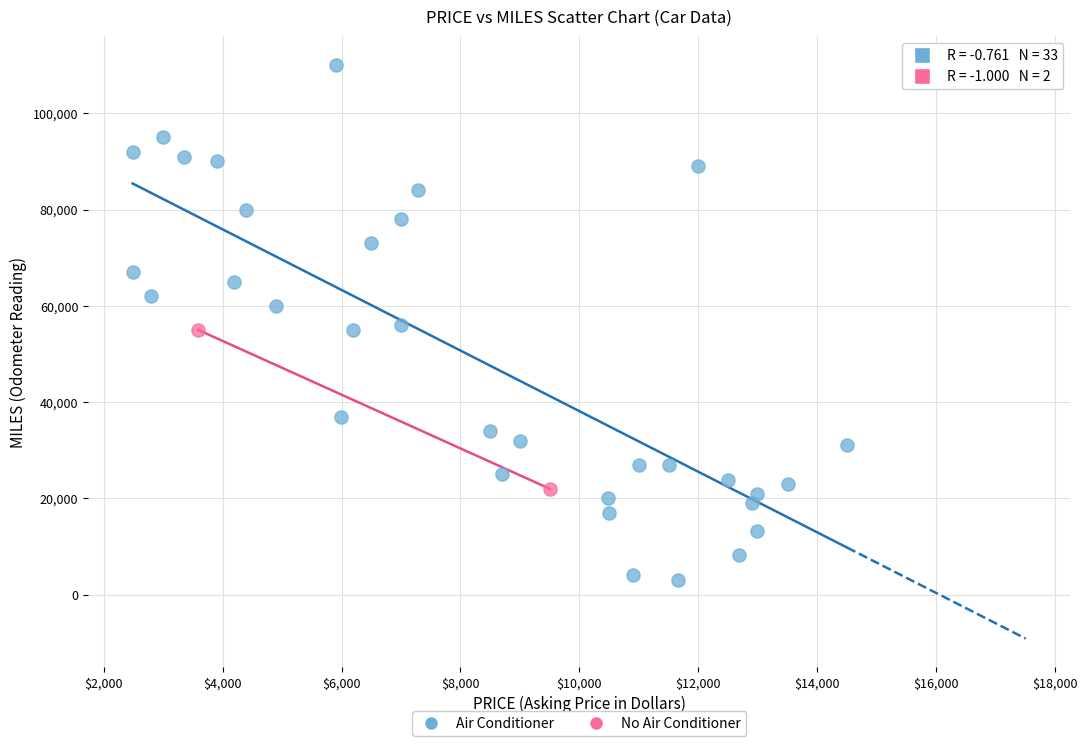

Which series reaches the minimum Y coordinate?

Air Conditioner